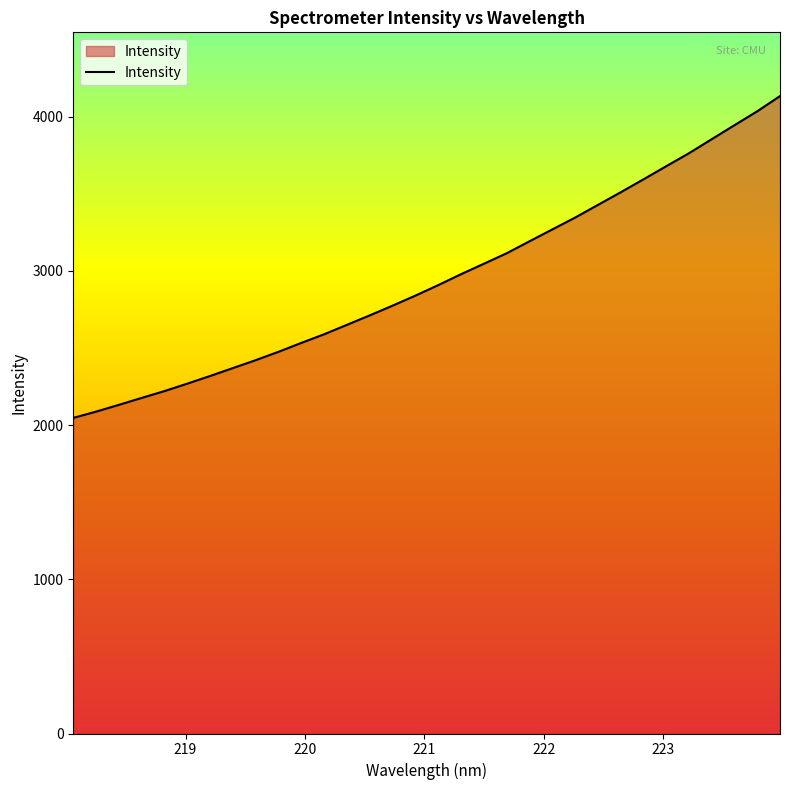

What is the minimum value shown in the chart?

2046.4